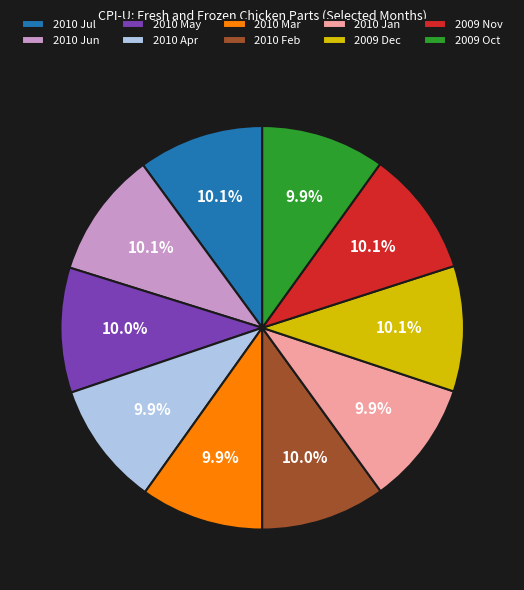

The 2010 Feb slice represents 22% of the pie. True or false?

False